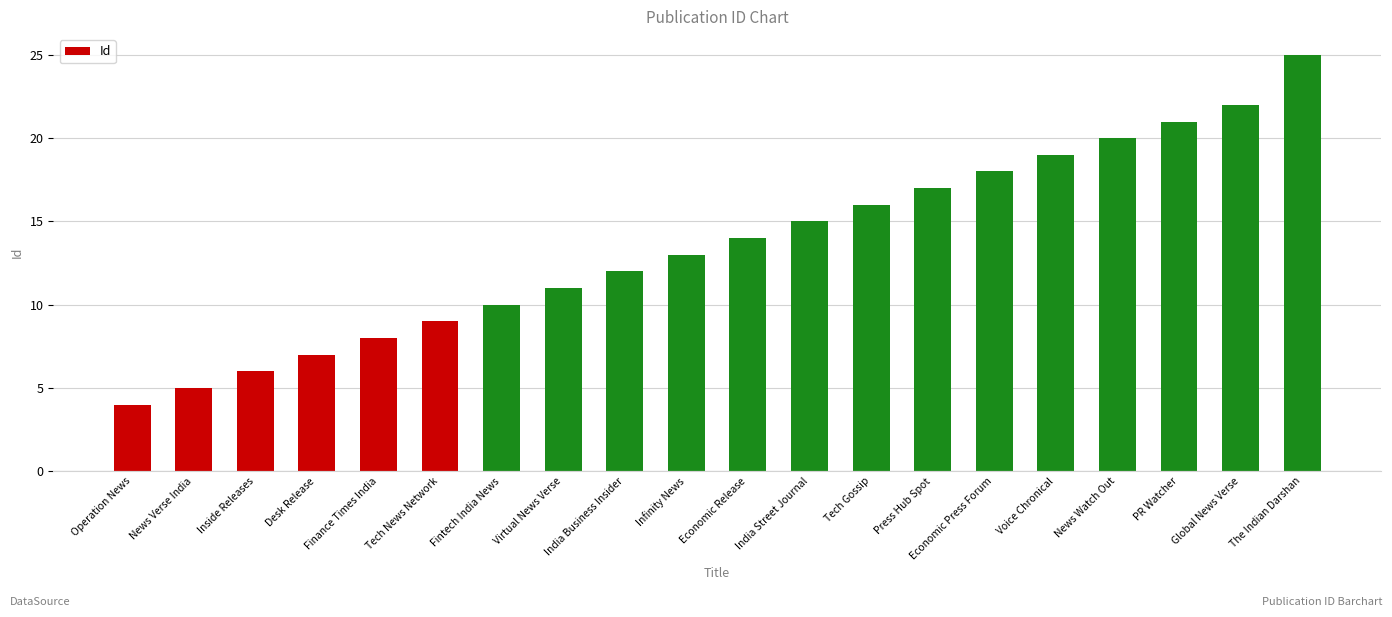

What is the label of the 5th bar from the left?

Finance Times India